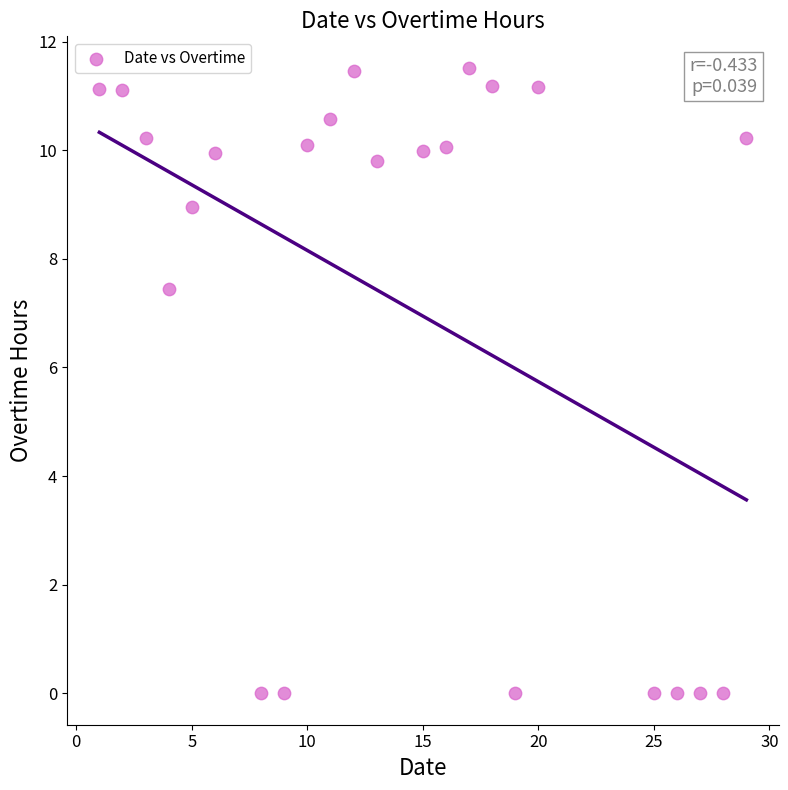

What is the range of X values (max minus min)?

28.0